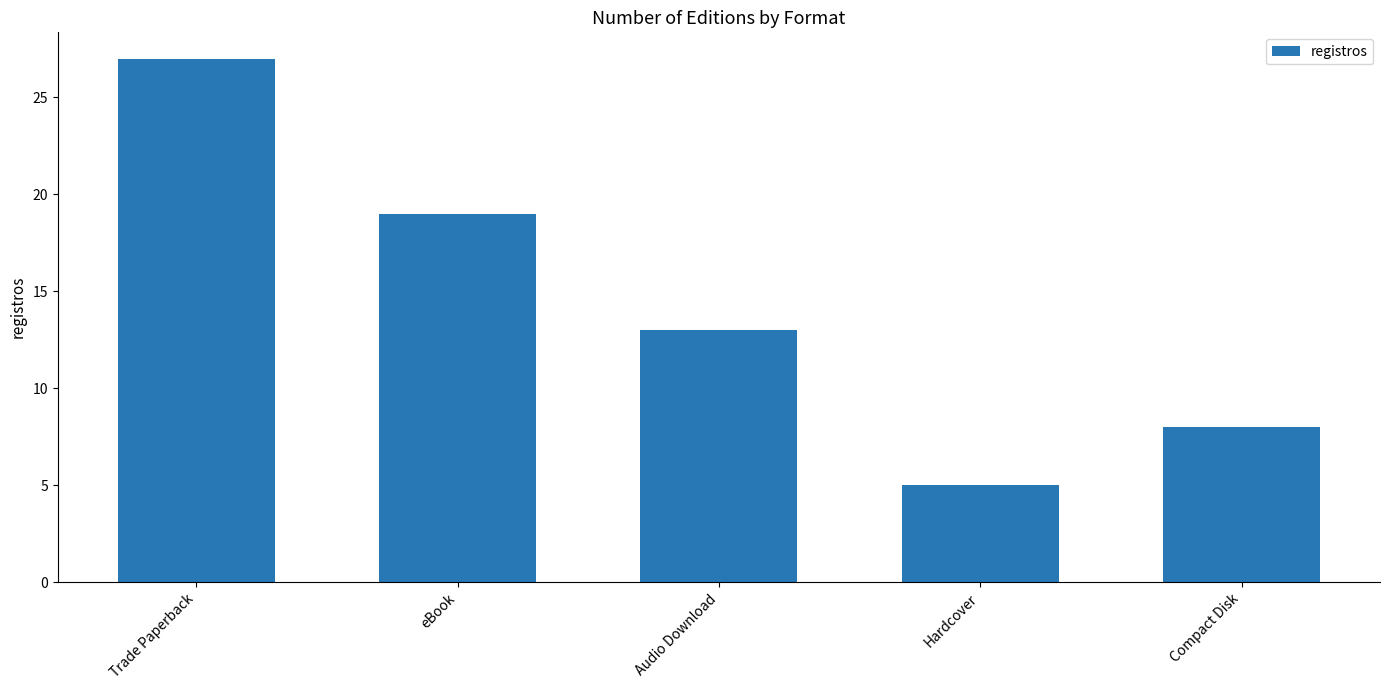

What is the difference between the second highest and minimum values?

14